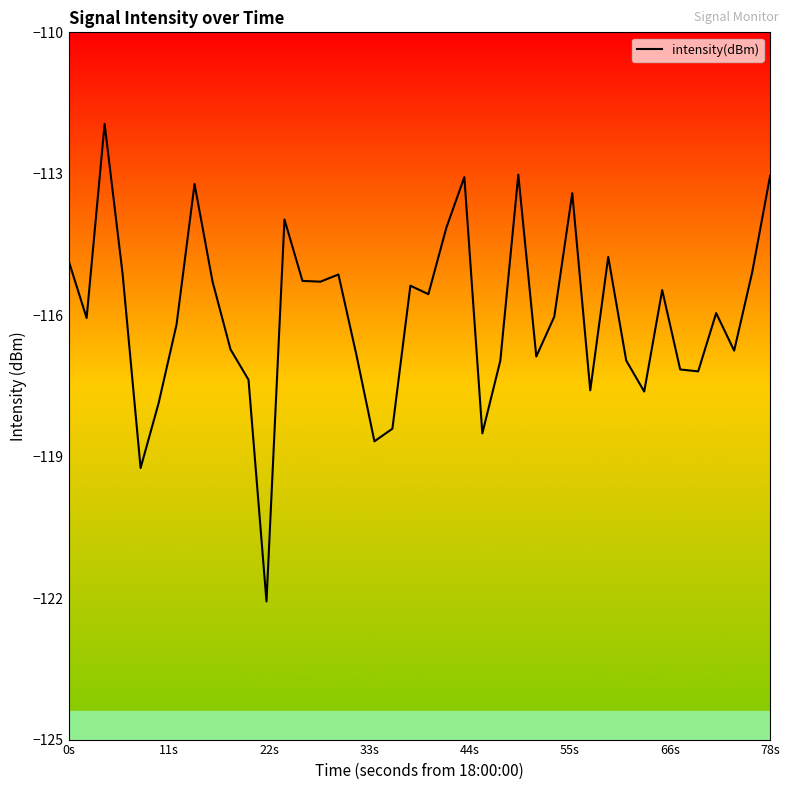

What is the maximum value shown in the chart?

-111.9